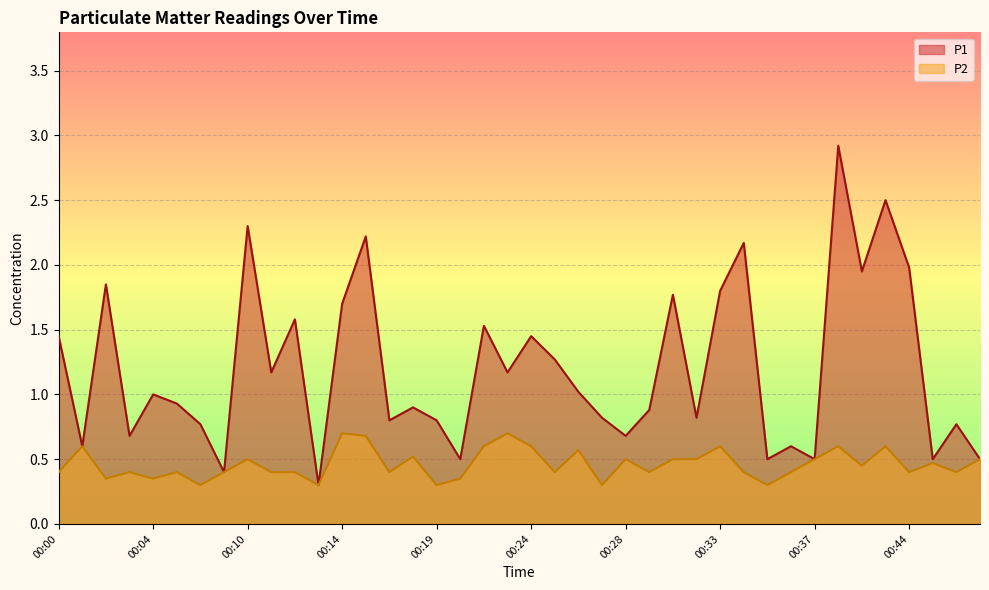

Is the value of P2 at 00:35 greater than the value of P1 at 00:06?

No